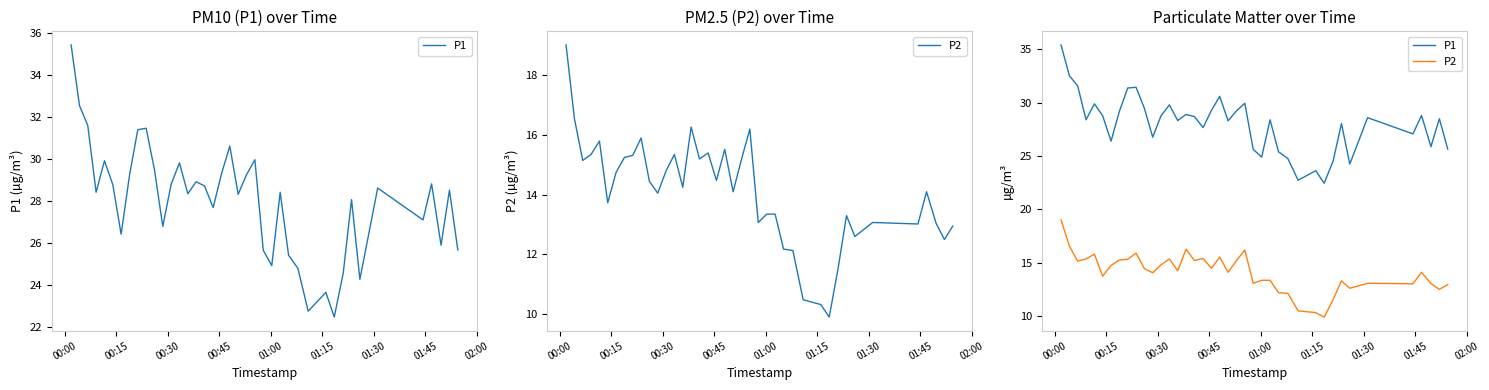

What is the difference between the maximum and second lowest values in the P1 series?

12.7